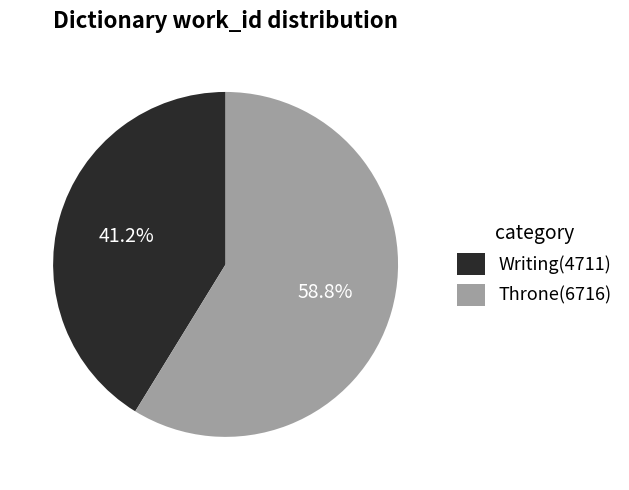

What is the total percentage of Writing and Throne?

100.0%